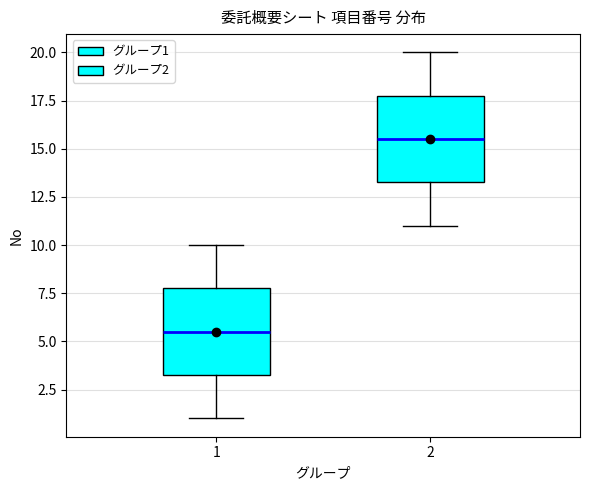

Reading left to right, read every box against the y-axis: the position of its median line, the range the box covers, and the ends of its whiskers. The values are not printed on the chart, so give them approximately, as read against the axis.

1: median 5.5, box 3.5 to 8.0, whiskers 1.0 to 10.0
2: median 15.5, box 13.5 to 18.0, whiskers 11.0 to 20.0